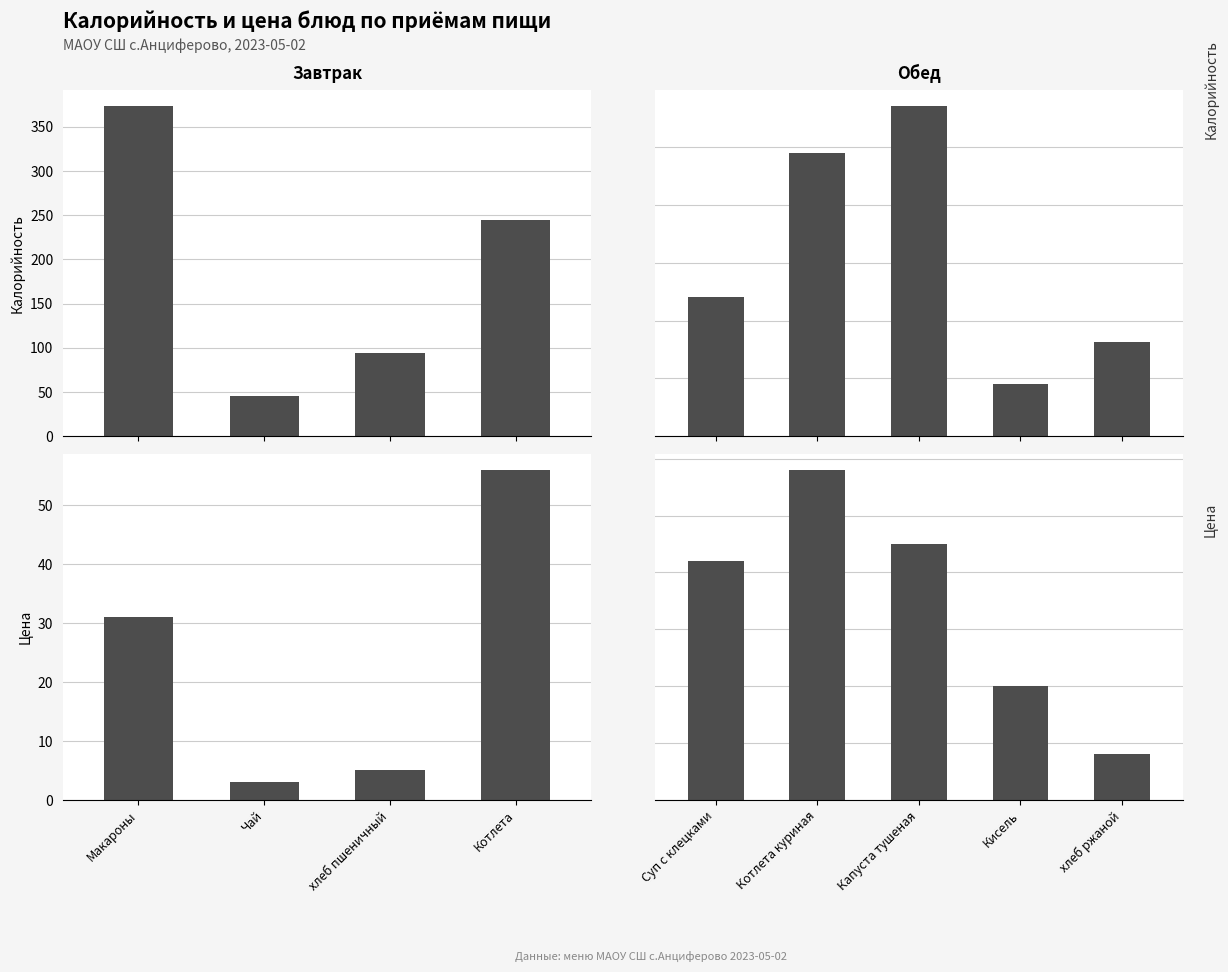

At how many categories does at least one series exceed 229?

2